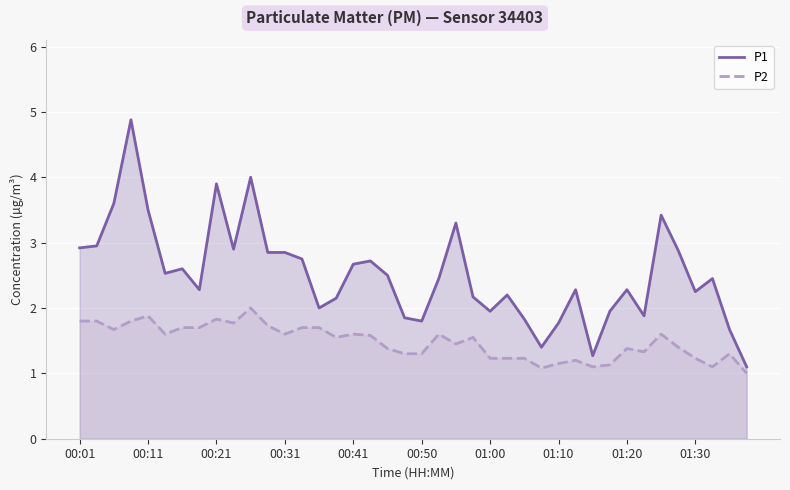

Which series has the widest spread of values?

P1